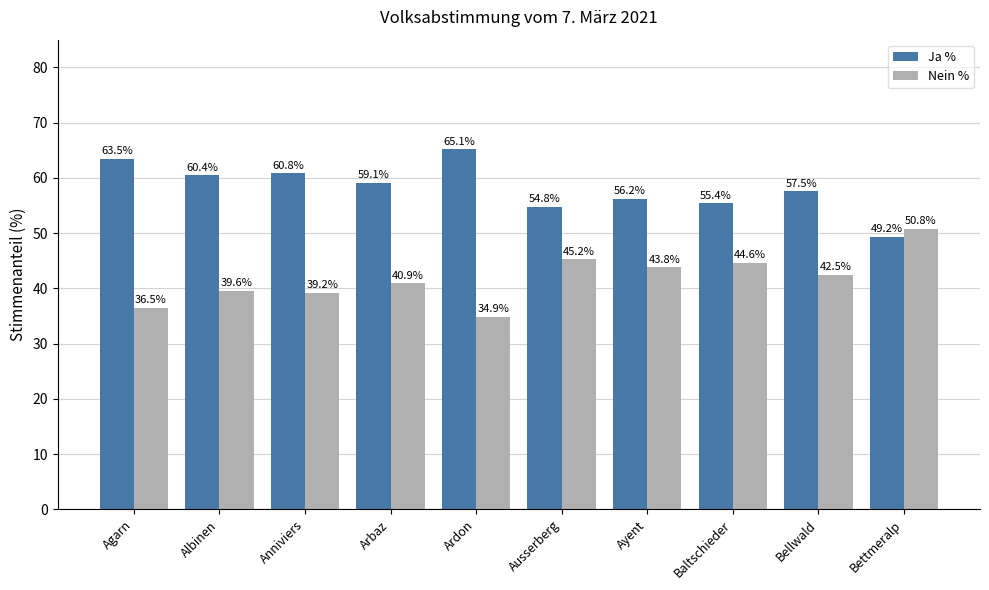

What is the maximum value shown in the chart?

65.1